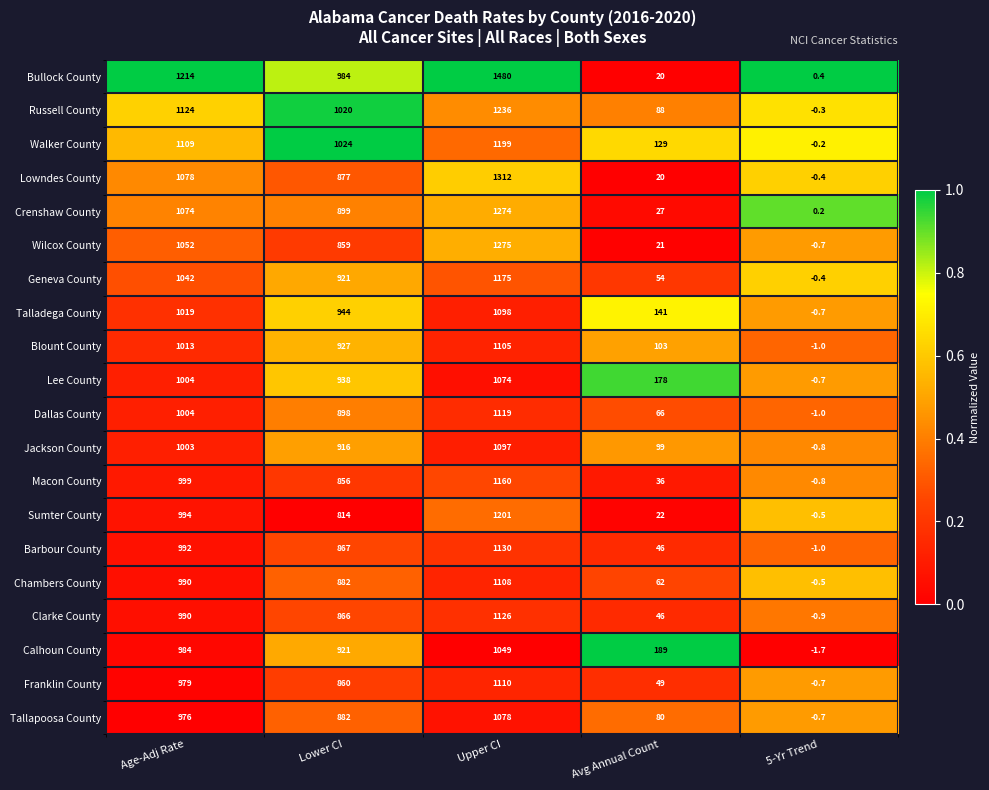

What is the approximate value of Russell County at Upper CI?

1236.0